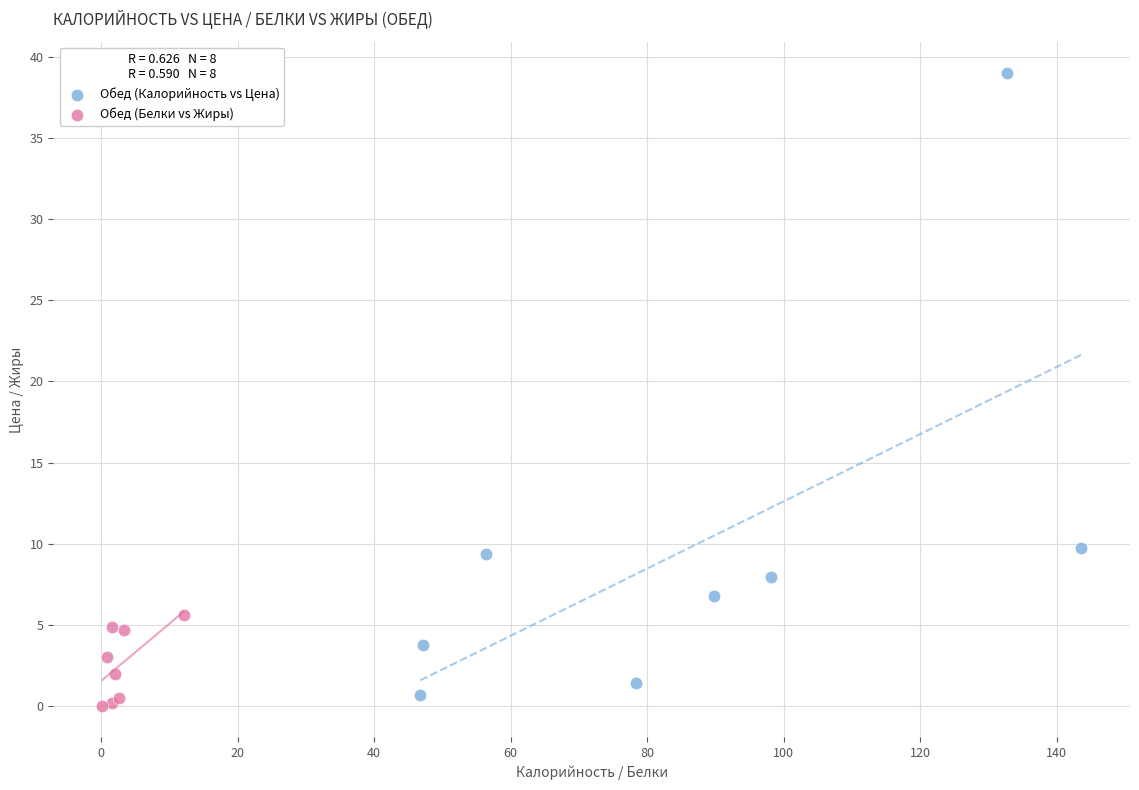

Which series reaches the maximum Y coordinate?

Обед (Калорийность vs Цена)